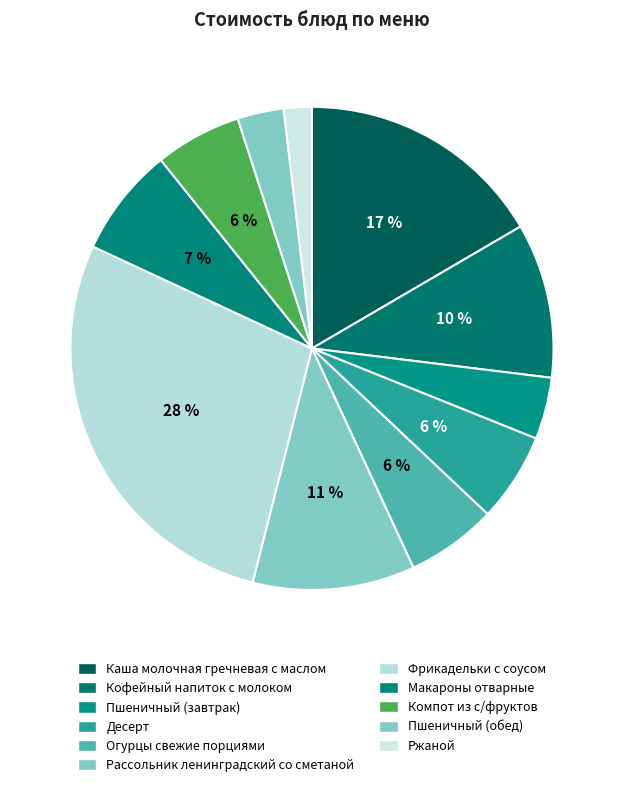

What percentage is the Рассольник ленинградский со сметаной slice, to the nearest percent?

11%